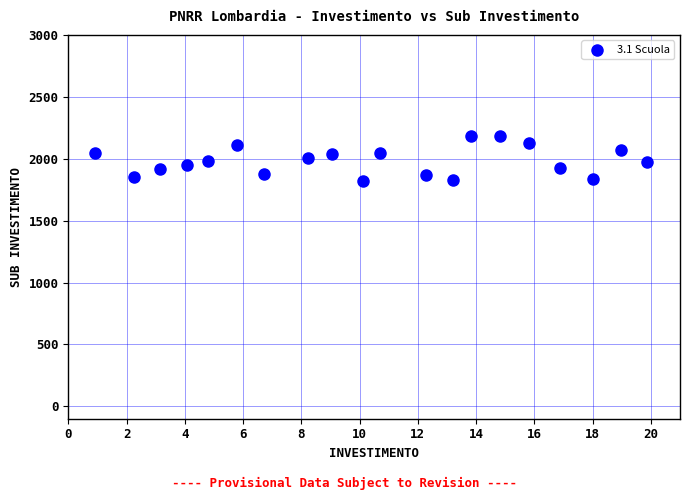

What is the range of Y values (max minus min)?

367.7